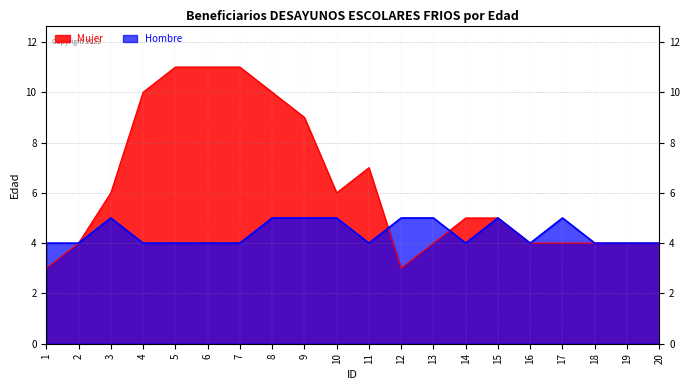

Does the chart have visible grid lines?

Yes